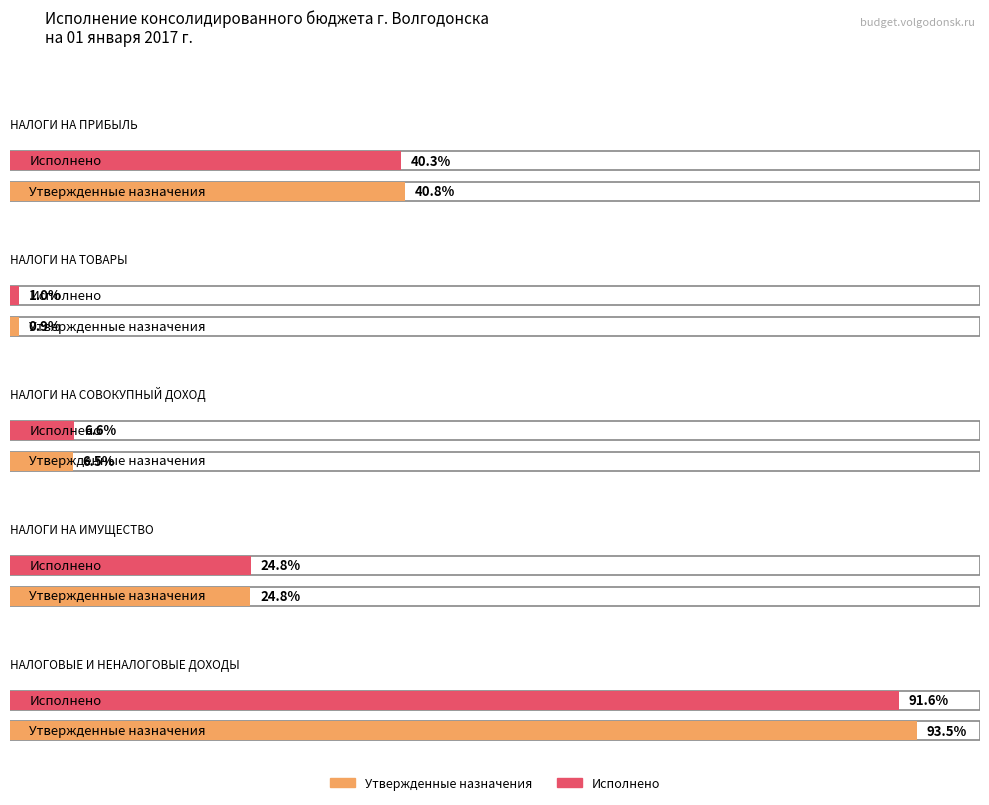

True or false: Исполнено has a value of 21271571.0 at НАЛОГИ НА ТОВАРЫ.

False